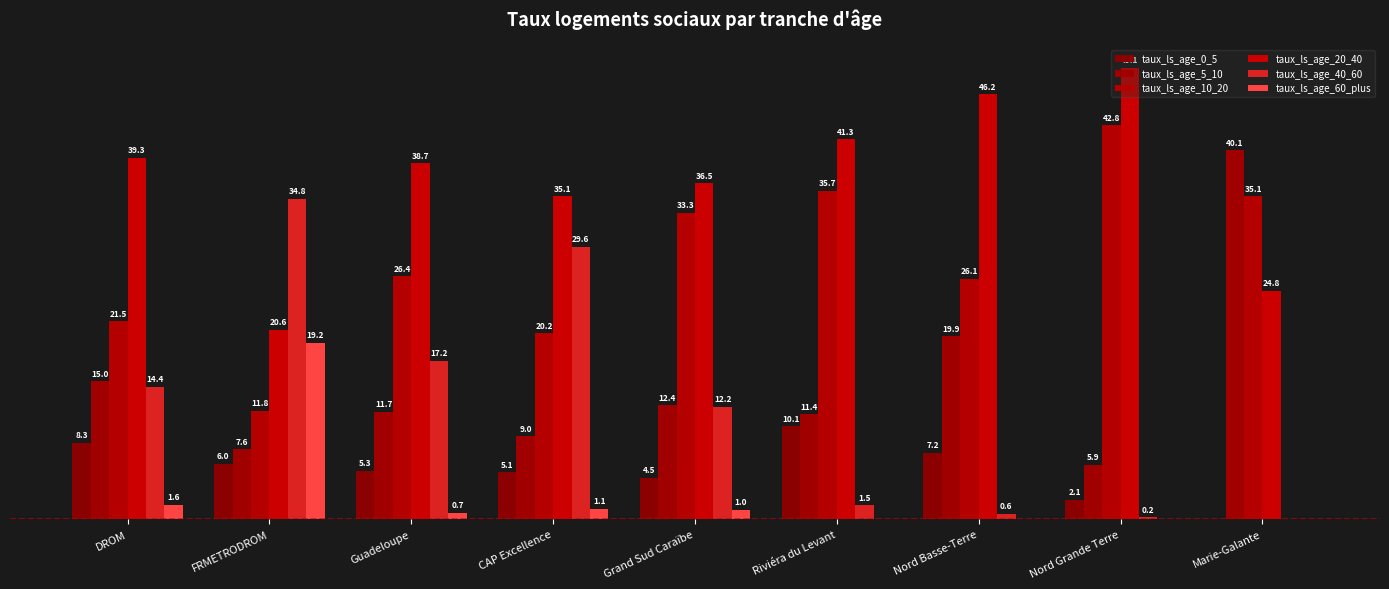

Reading left to right, transcribe all the data shown in this chart.

taux_ls_age_0_5: 8.3	6.0	5.3	5.1	4.5	10.1	7.2	2.1	0.0
taux_ls_age_5_10: 15.0	7.6	11.7	9.0	12.4	11.4	19.9	5.9	40.1
taux_ls_age_10_20: 21.5	11.8	26.4	20.2	33.3	35.7	26.1	42.8	35.1
taux_ls_age_20_40: 39.3	20.6	38.7	35.1	36.5	41.3	46.2	49.1	24.8
taux_ls_age_40_60: 14.4	34.8	17.2	29.6	12.2	1.5	0.6	0.2	0.0
taux_ls_age_60_plus: 1.6	19.2	0.7	1.1	1.0	0.0	0.0	0.0	0.0